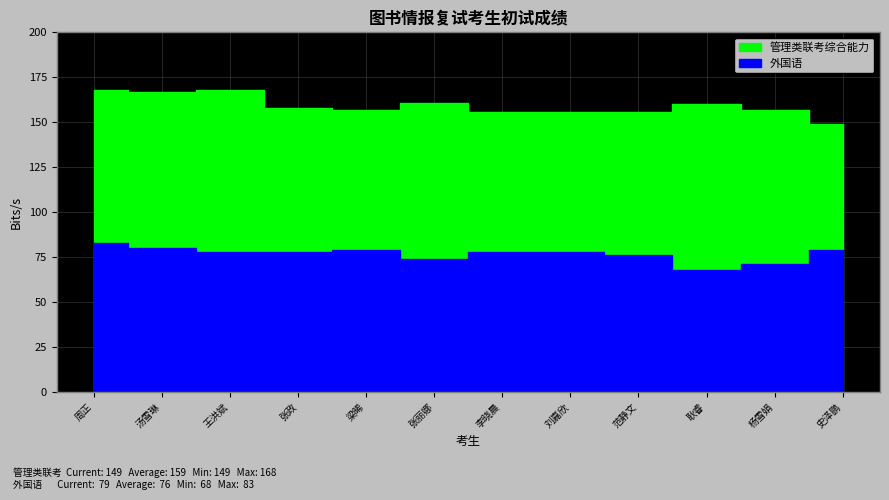

Which series has the largest total across all categories?

管理类联考综合能力